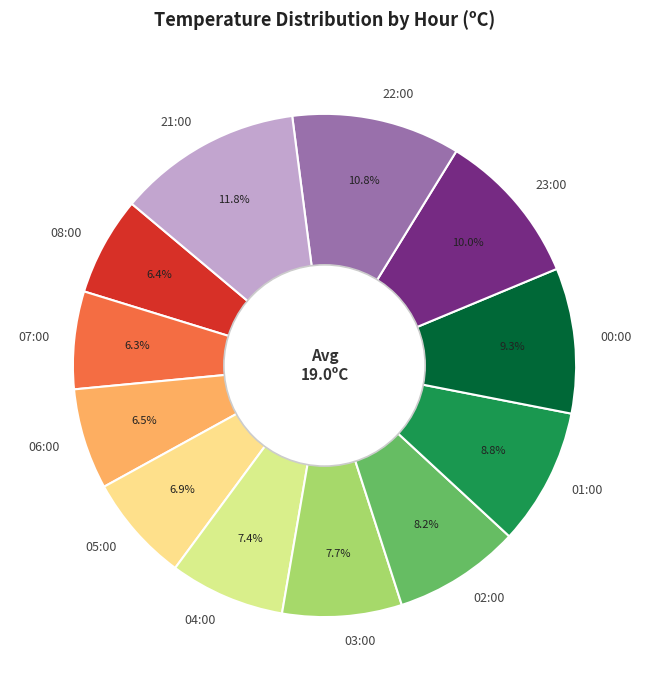

Is it true that 07:00 is 6% of the pie?

True